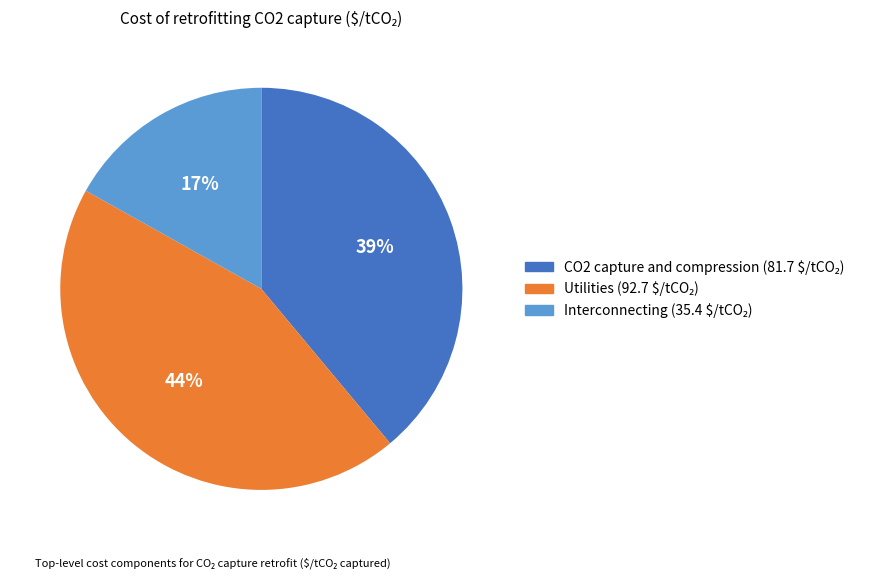

What is the ratio of the value at CO2 capture and compression to the value at Interconnecting?

2.3